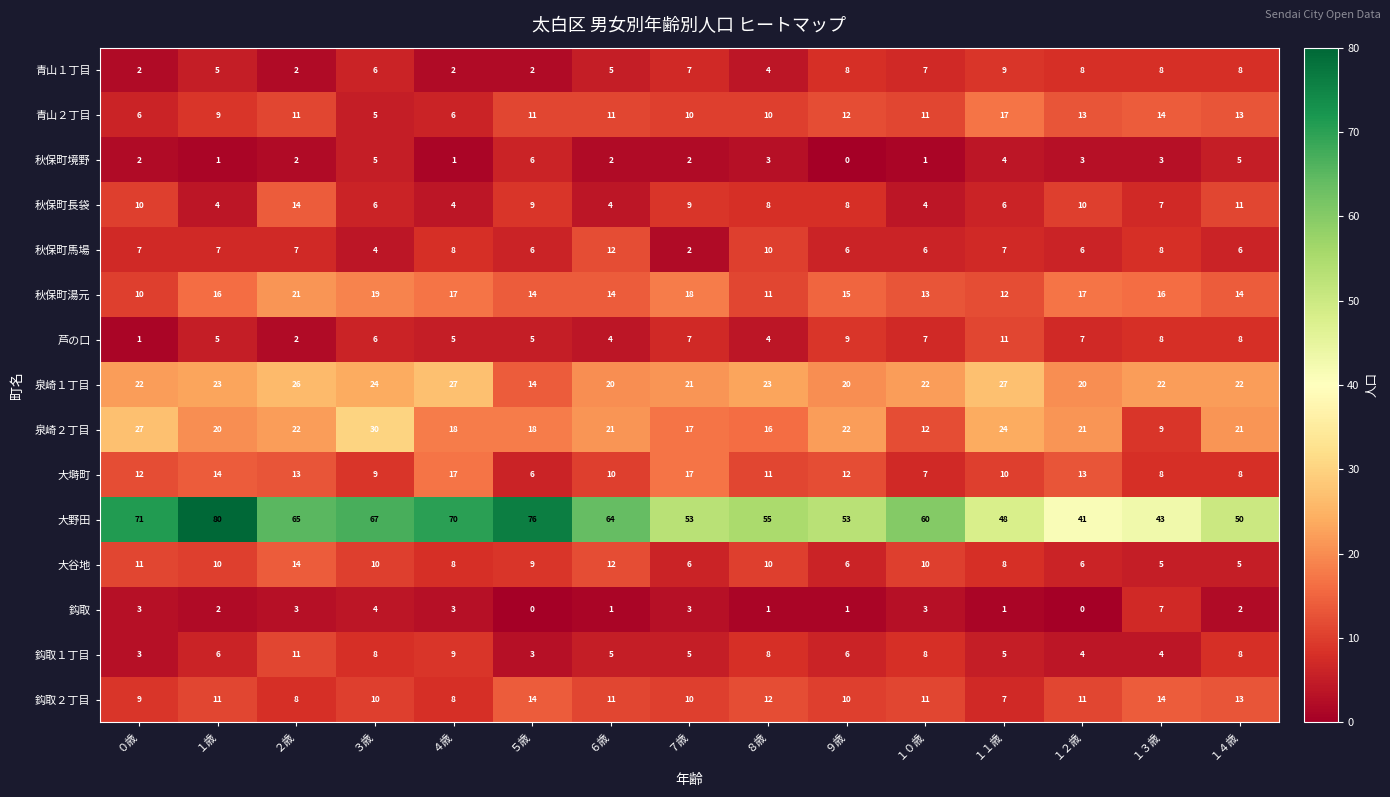

What is the spread (max minus min) of values at ４歳?

69